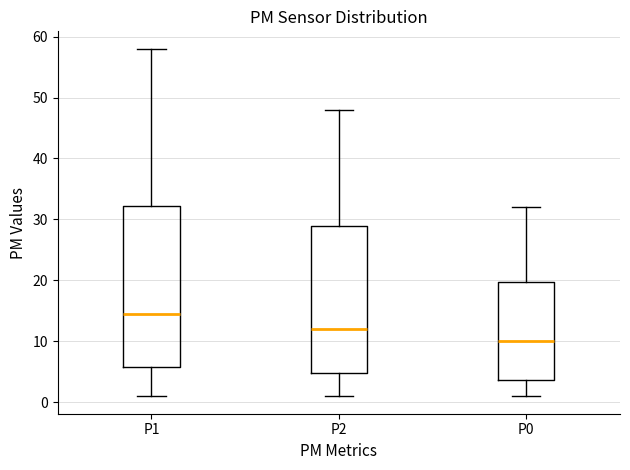

Reading left to right, read every box against the y-axis: the position of its median line, the range the box covers, and the ends of its whiskers. The values are not printed on the chart, so give them approximately, as read against the axis.

P1: median 15, box 6 to 32, whiskers 1 to 58
P2: median 12, box 5 to 29, whiskers 1 to 48
P0: median 10, box 4 to 20, whiskers 1 to 32